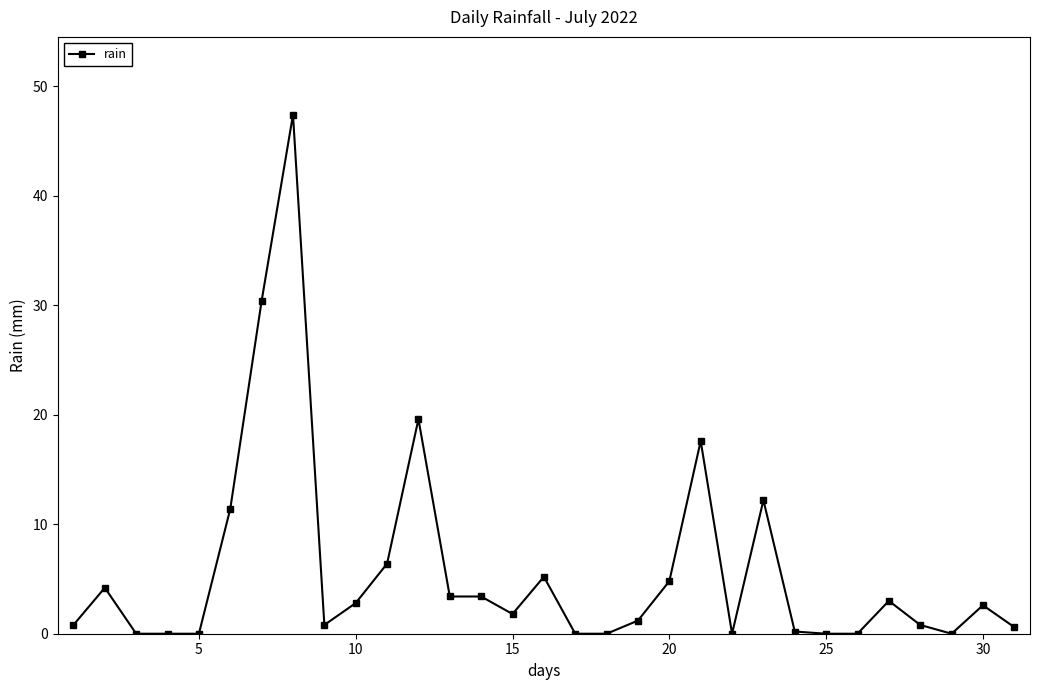

What is the value of the 23rd point from the left?

12.2